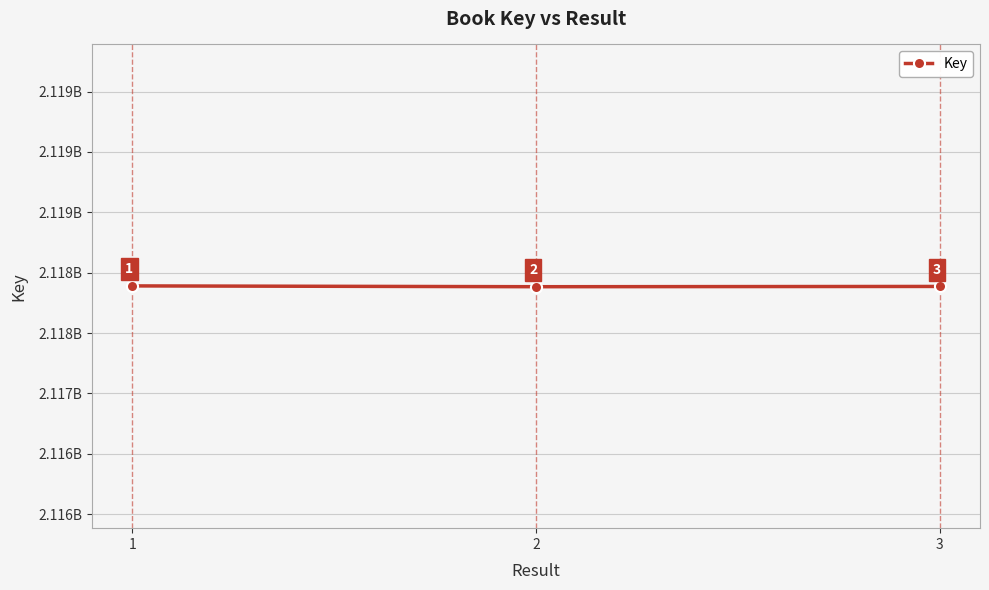

Reading left to right, list all the values displayed in this chart.

2117890733	2117884050	2117886282